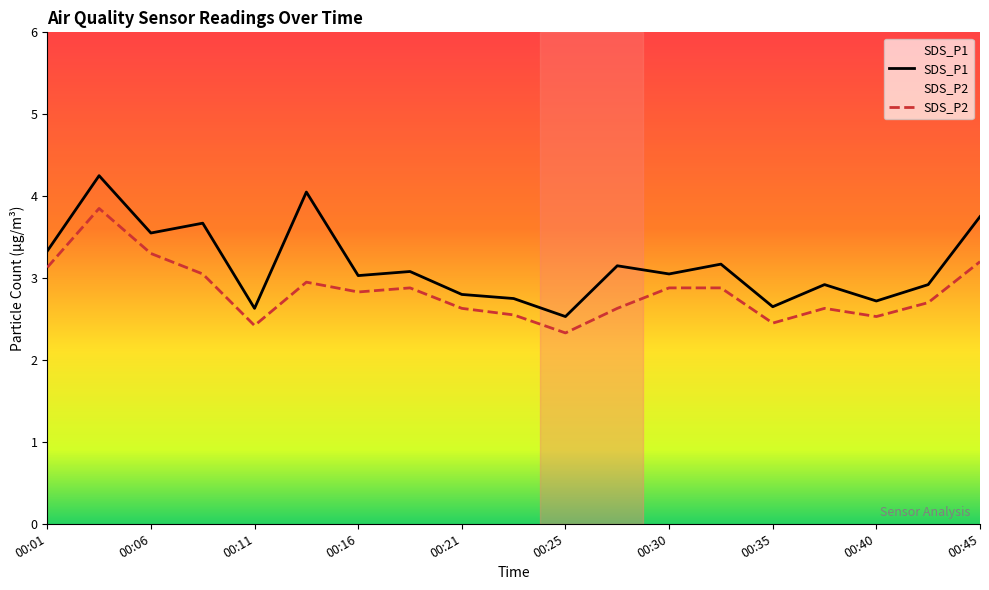

Between 00:04 and 00:40, which is larger?

00:04